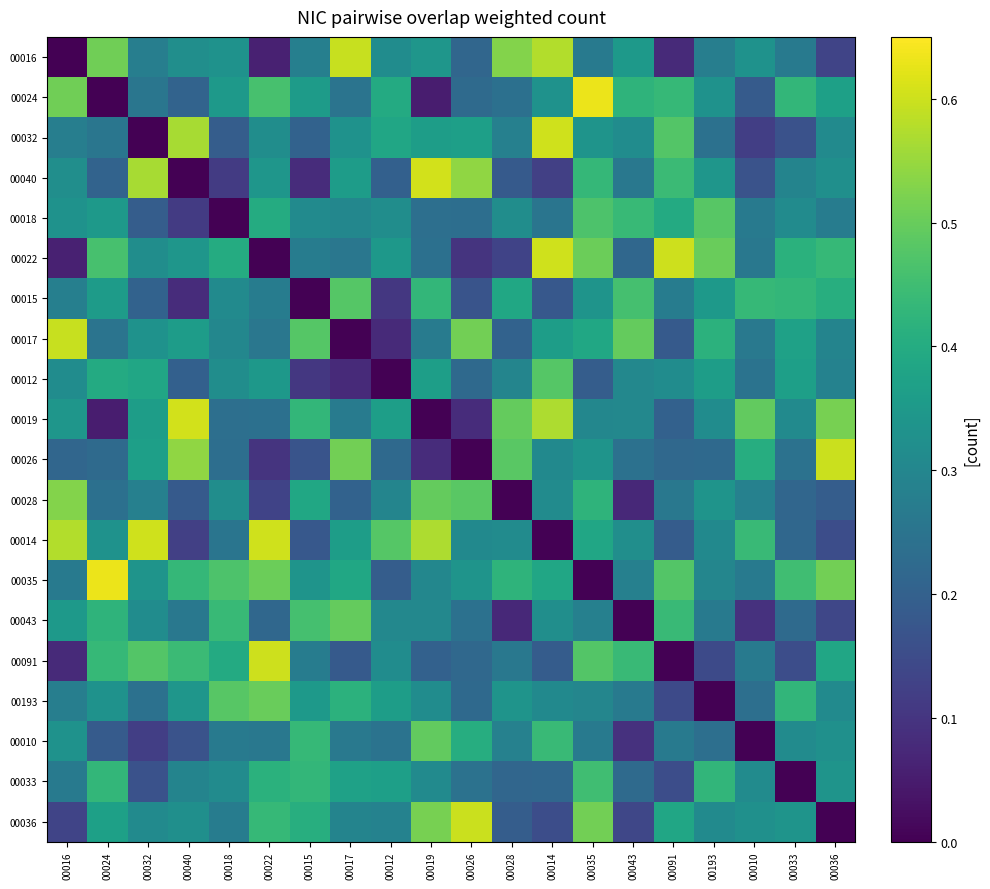

What is the spread (max minus min) of values at 00010?

0.5